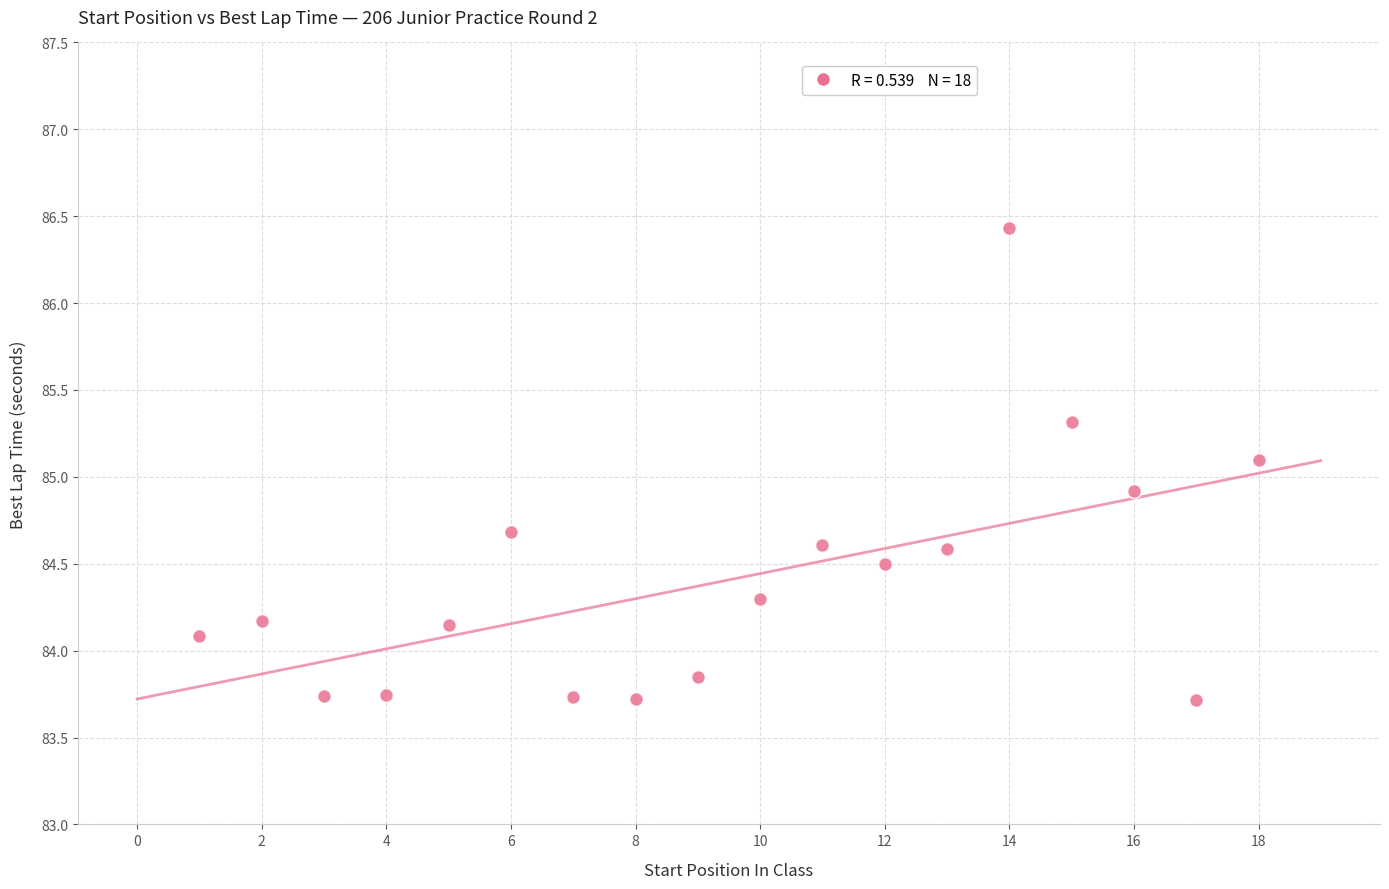

What is the range of Y values (max minus min)?

2.7